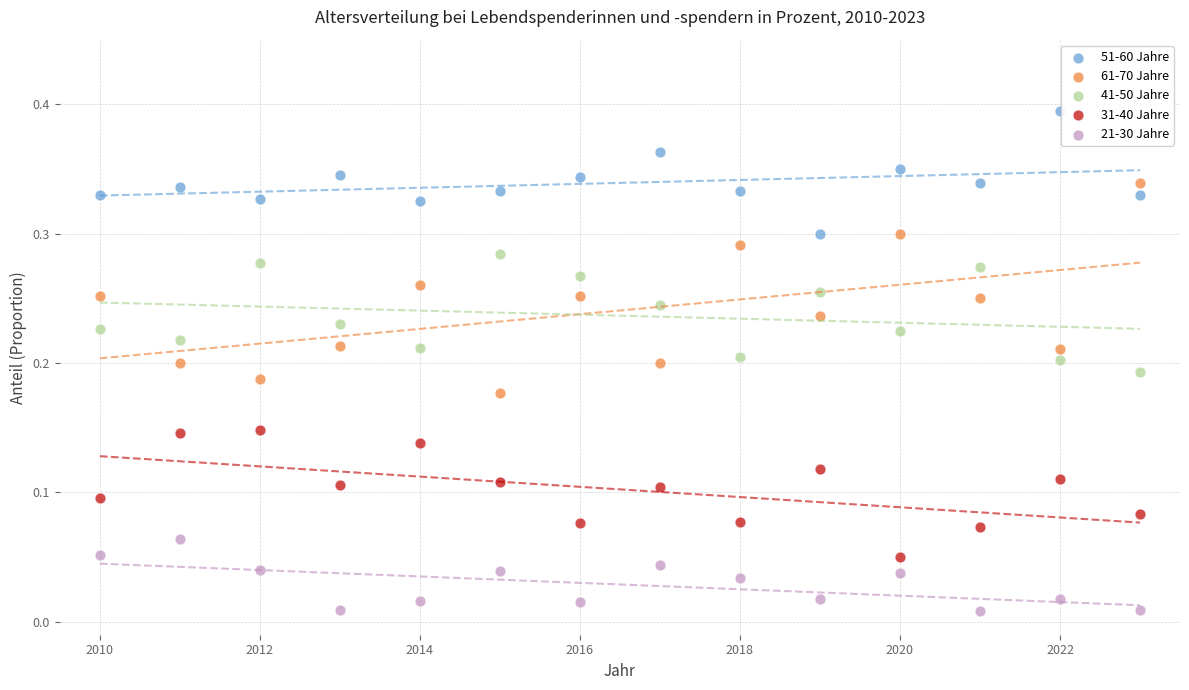

Which series reaches the maximum Y coordinate?

51-60 Jahre